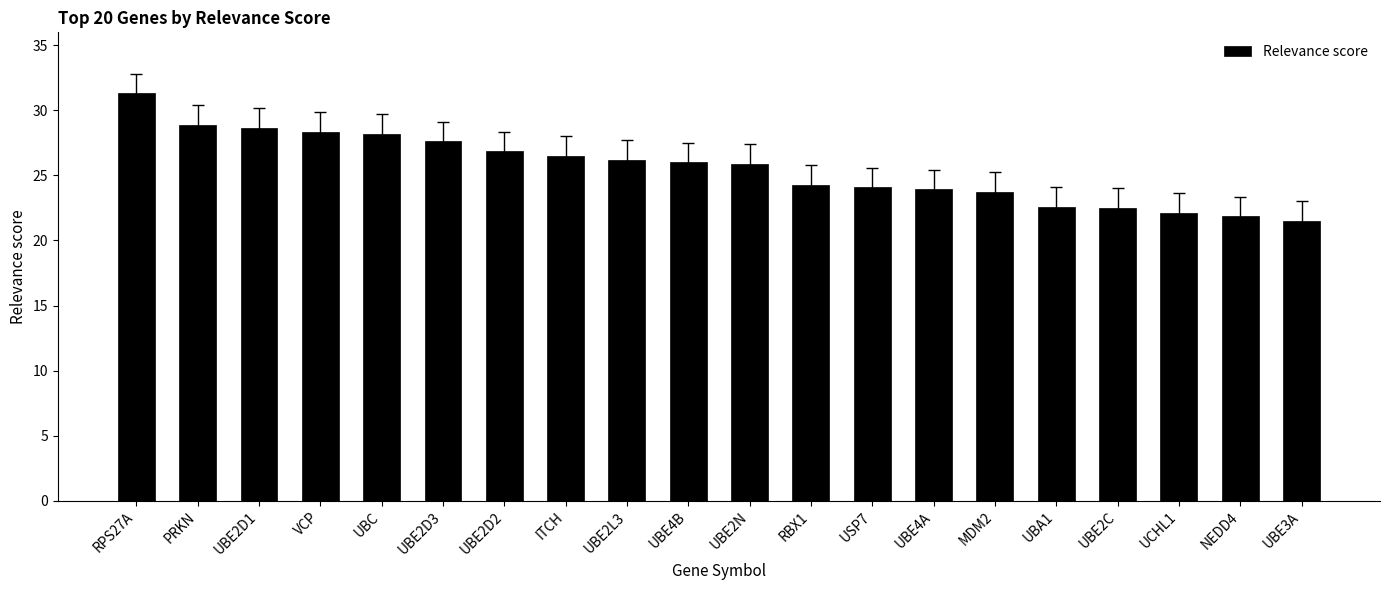

What is the average value?

25.6